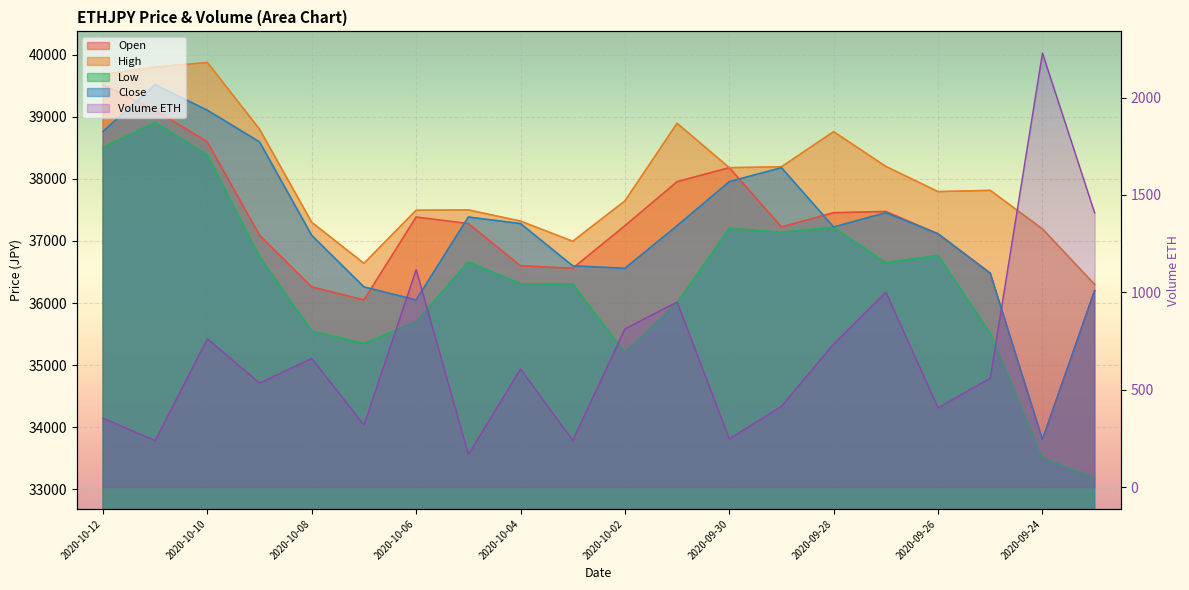

What position from the left is 2020-09-26?

17